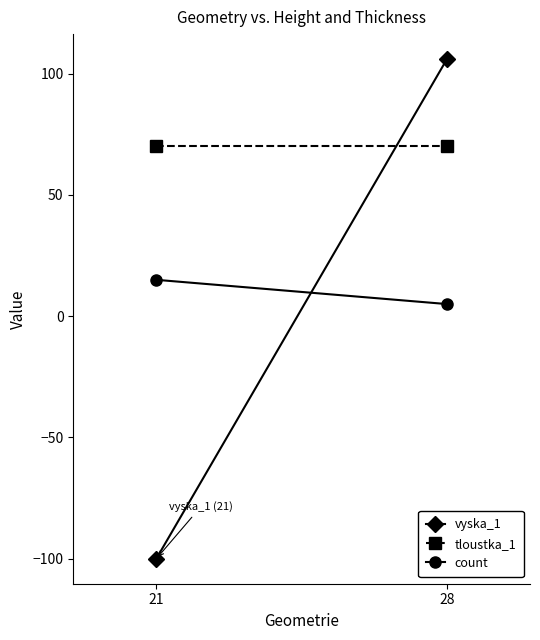

What value does the vyska_1 series have at 21, to the nearest 50?

-100